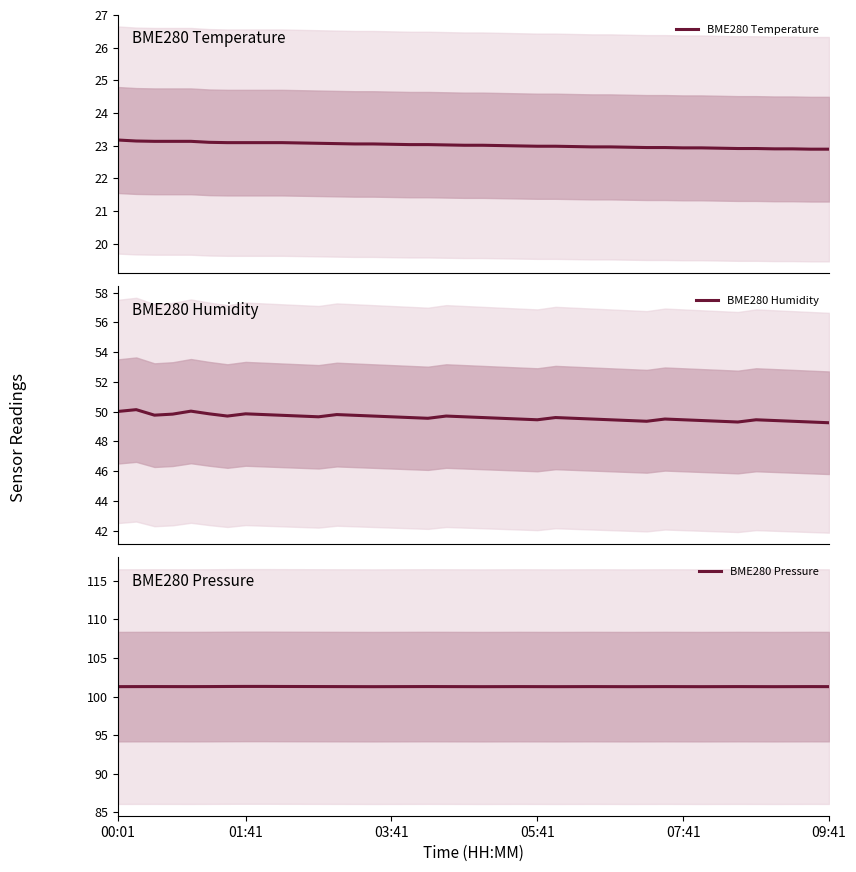

What is the maximum value for BME280 Humidity?

50.1